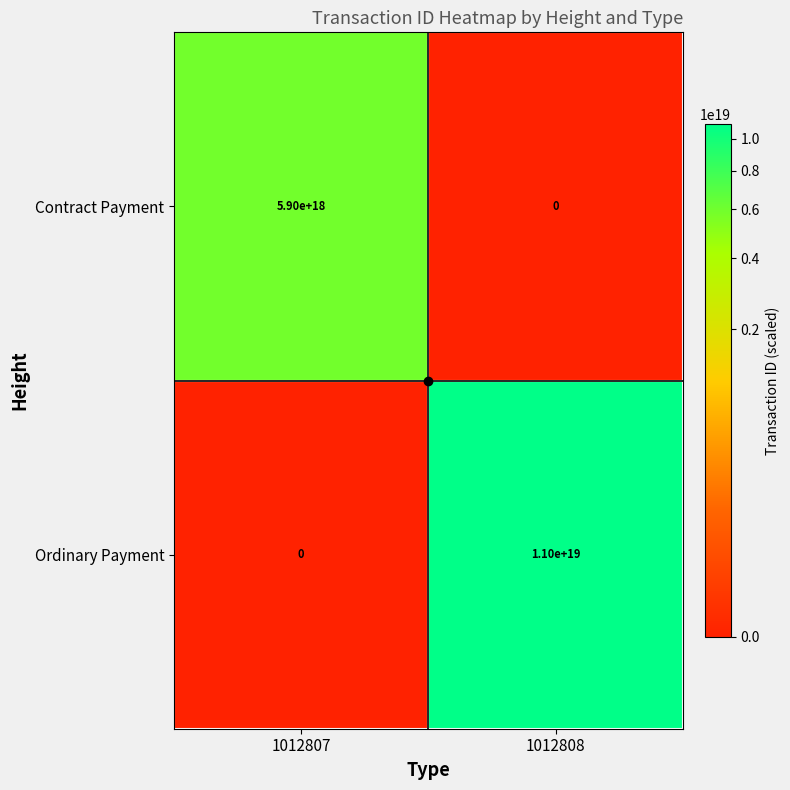

Which series has the largest total across all categories?

Ordinary Payment